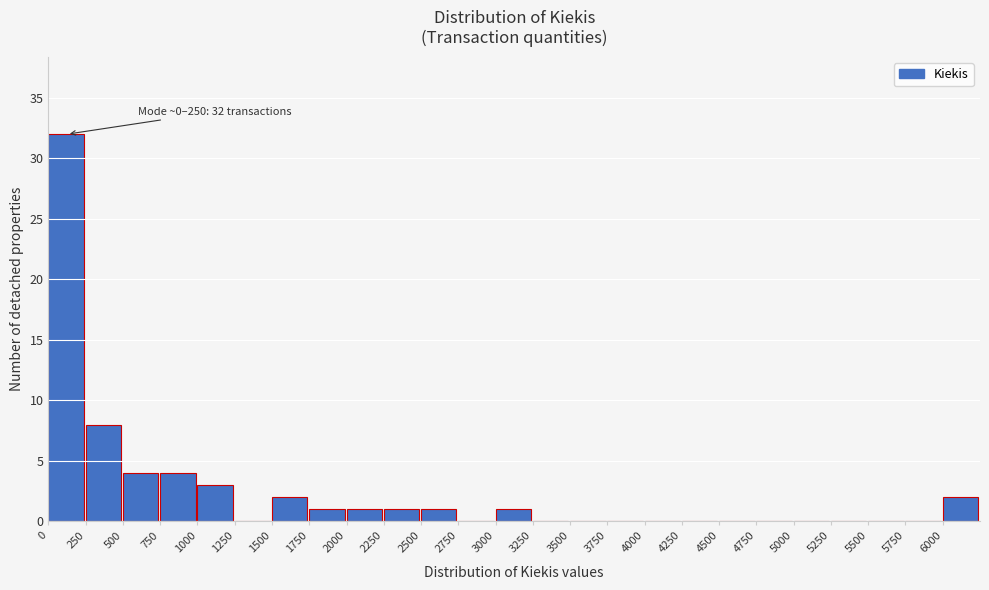

Which range on the x-axis has the tallest bar?

0 to 250